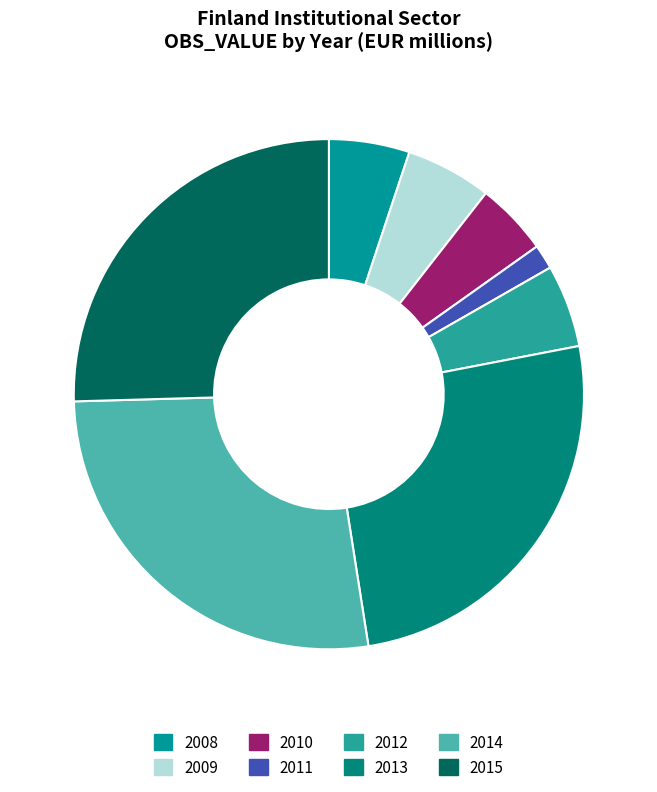

Between 2009 and 2012, which is larger?

2009